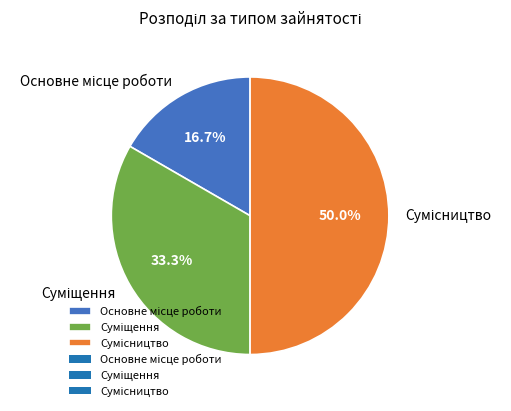

To the nearest percent, what is the combined percentage of Сумісництво and Суміщення?

83%